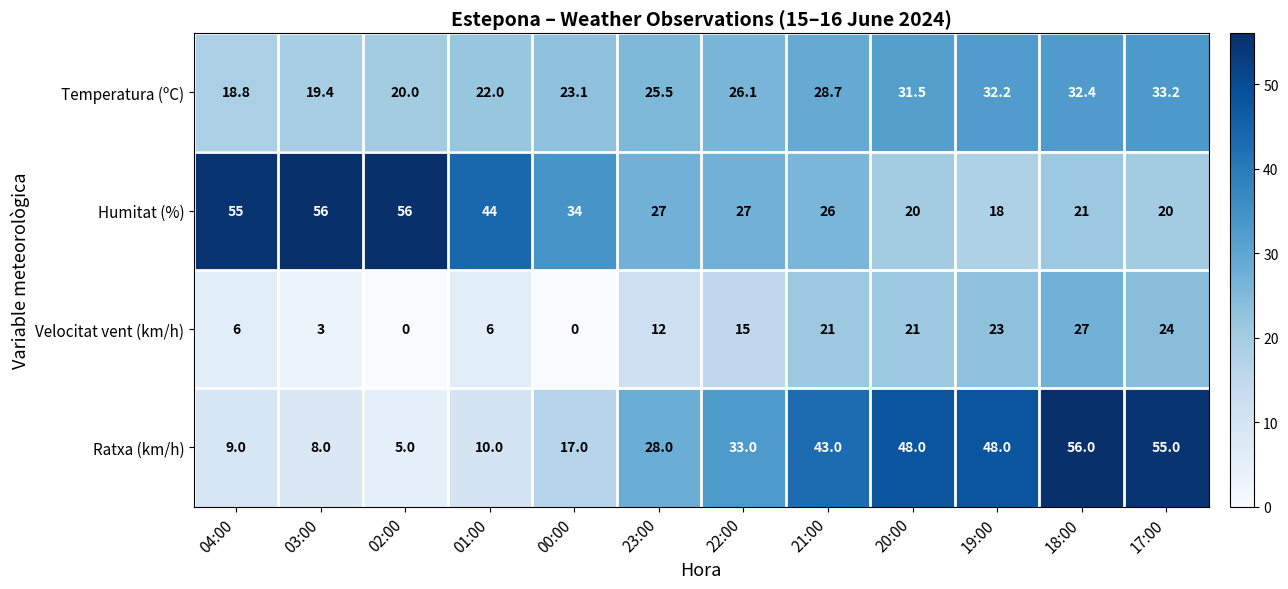

Is the value of Temperatura (ºC) at 00:00 greater than the value of Velocitat vent (km/h) at 17:00?

No